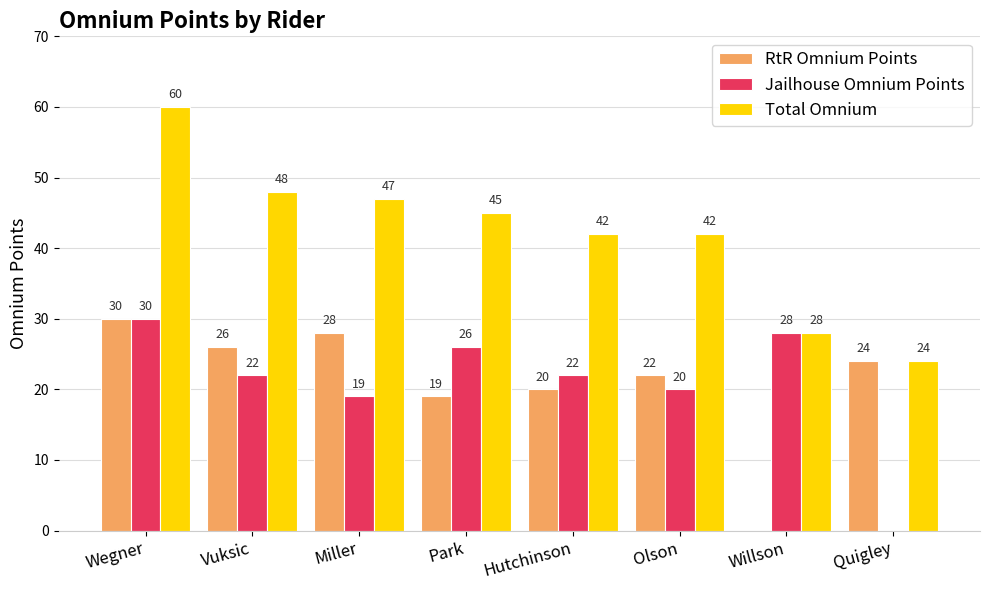

What are all the series names shown in the legend?

RtR Omnium Points, Jailhouse Omnium Points, Total Omnium